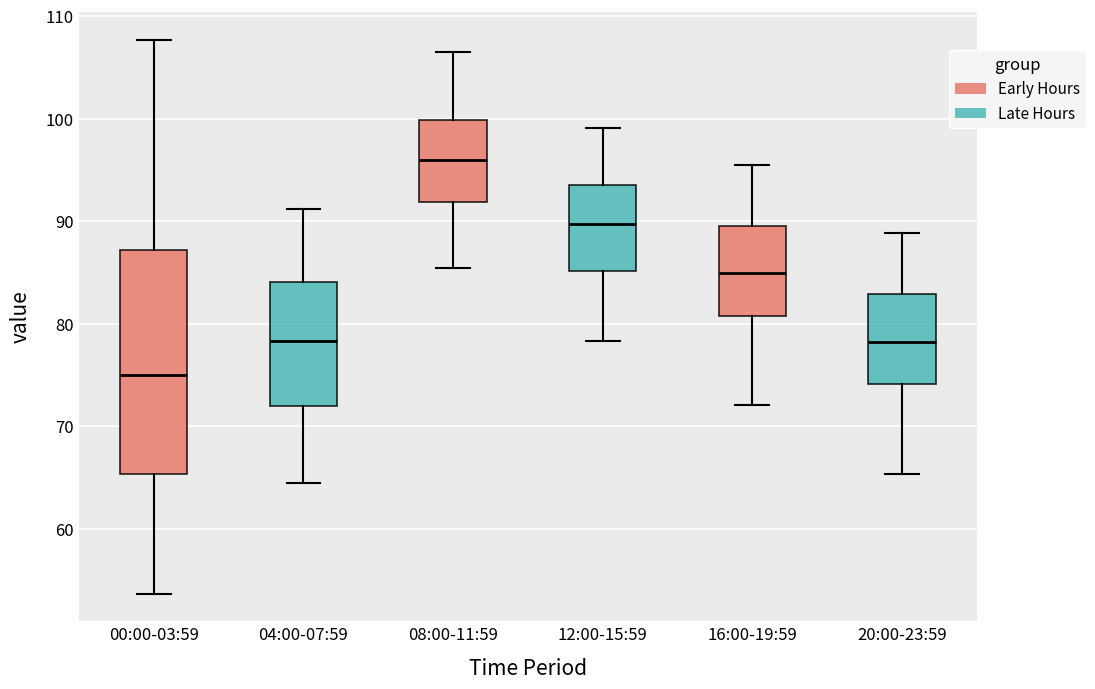

Comparing the boxes themselves (not the whiskers), which one is the tallest?

00:00-03:59